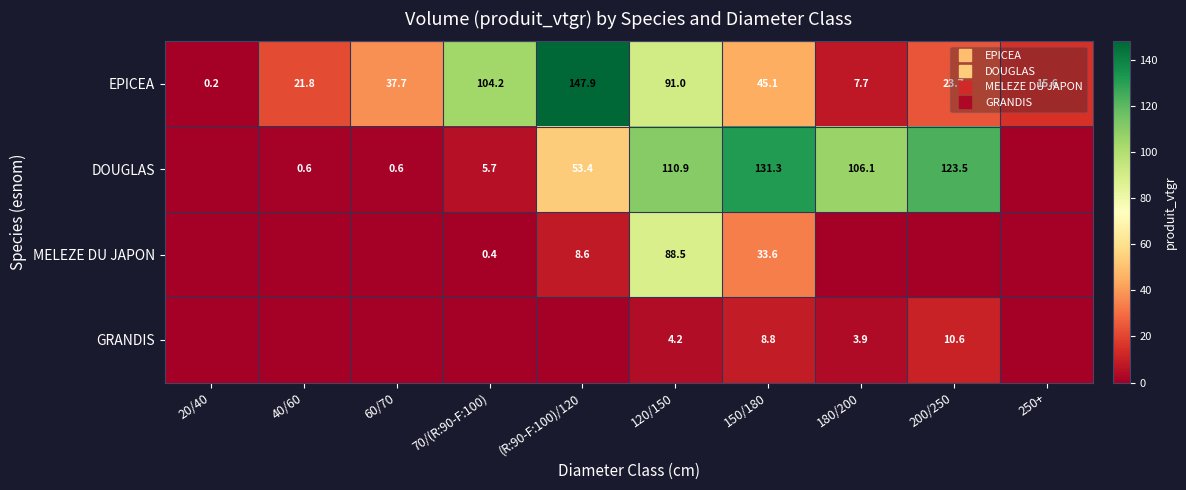

At which label does GRANDIS reach its peak?

200/250